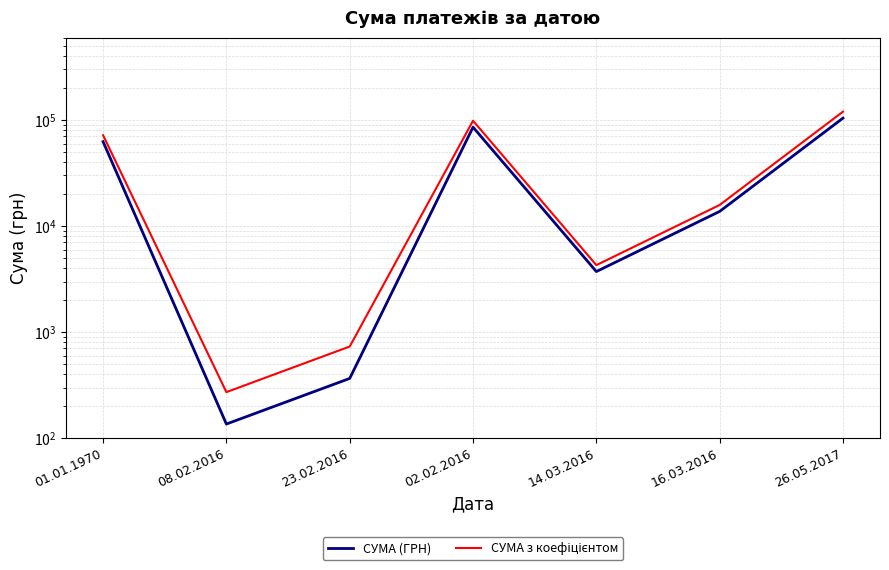

At which category does СУМА з коефіцієнтом reach its first local valley?

08.02.2016